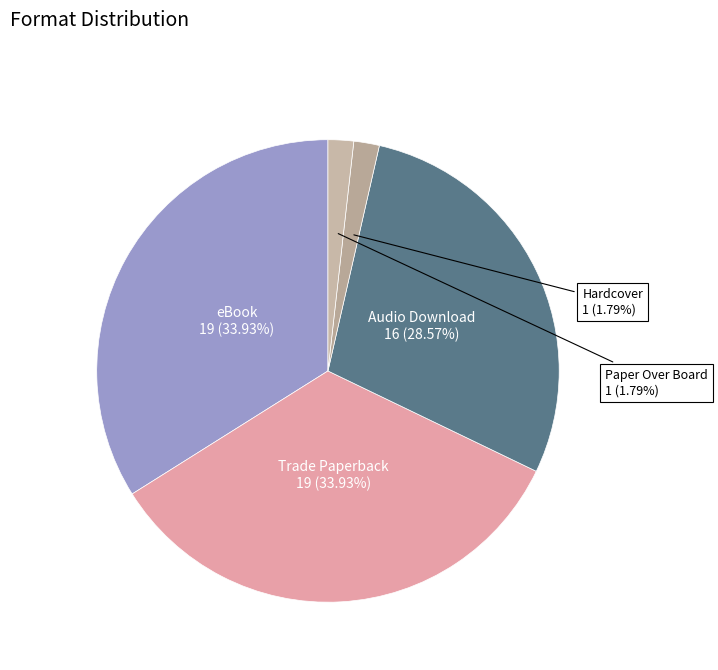

True or false: Audio Download accounts for 29% of the total.

True